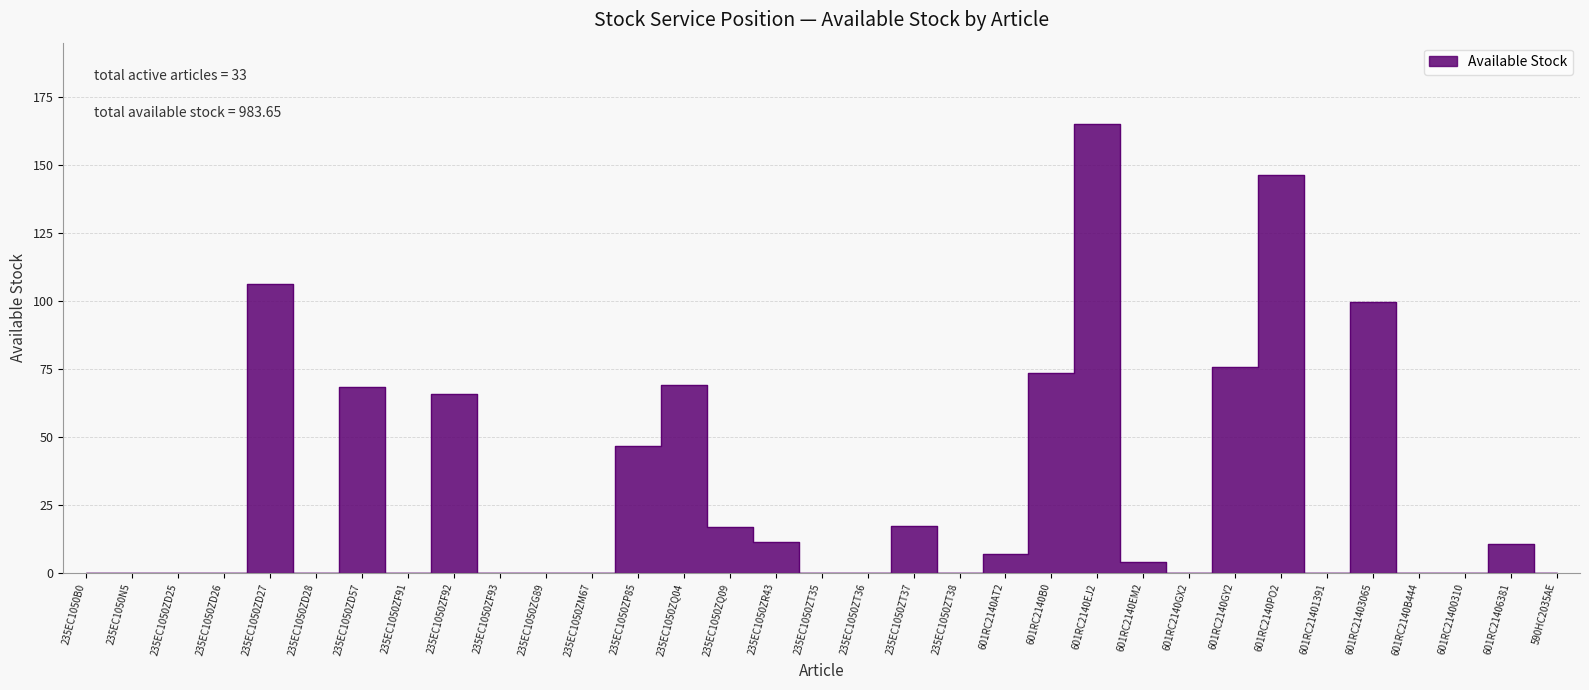

How many interior local peaks (higher than both neighbors) does the data have?

9